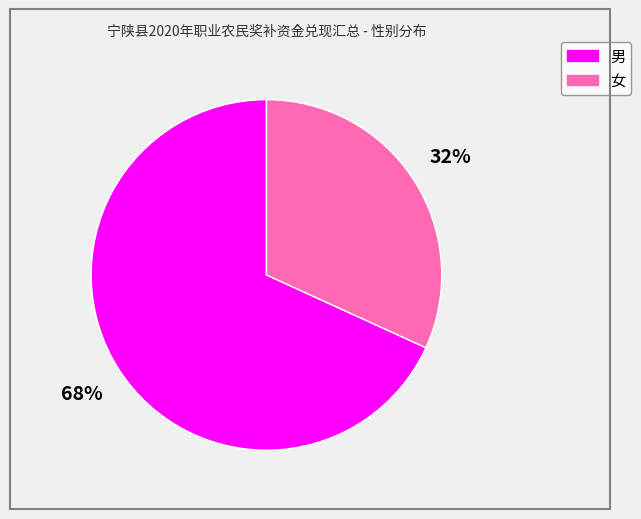

Which slice represents more than half of the pie?

男